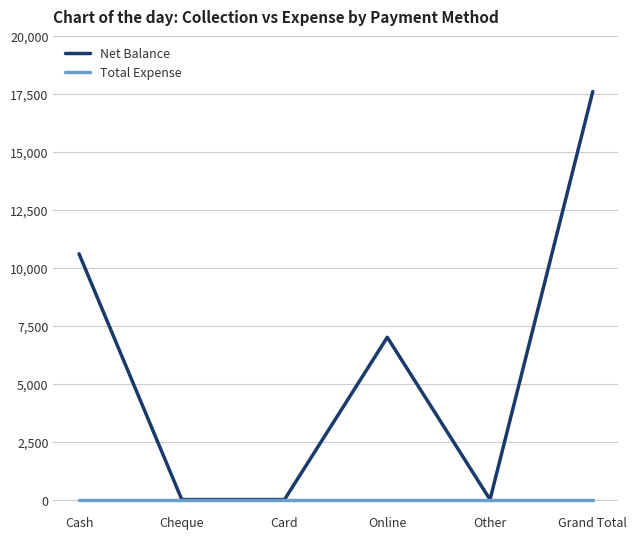

Which series has the largest range (max minus min)?

Net Balance